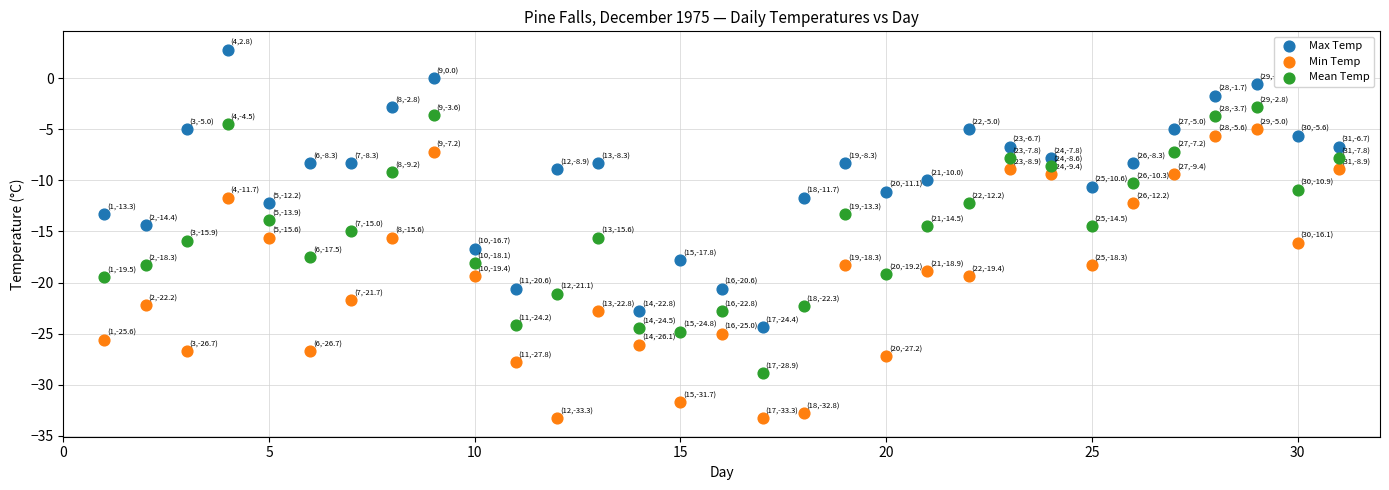

Which series contains the lowest Y value?

Min Temp